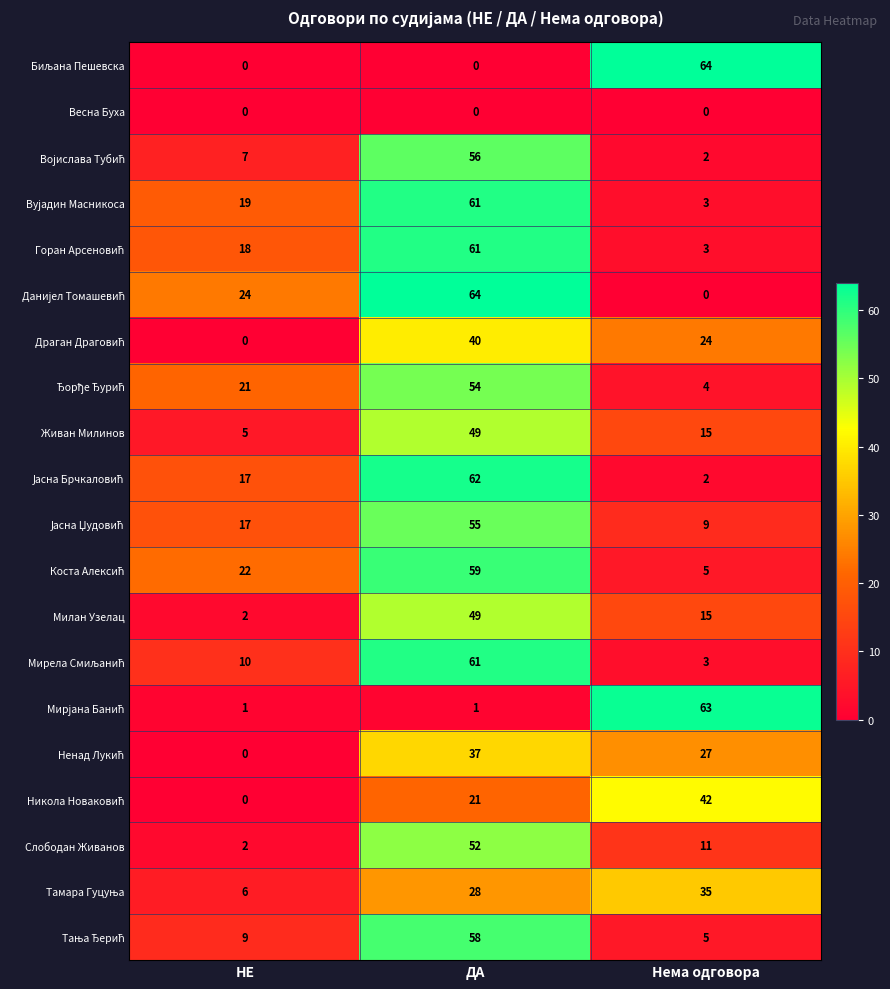

True or false: Милан Узелац has a value of 49 at ДА.

True